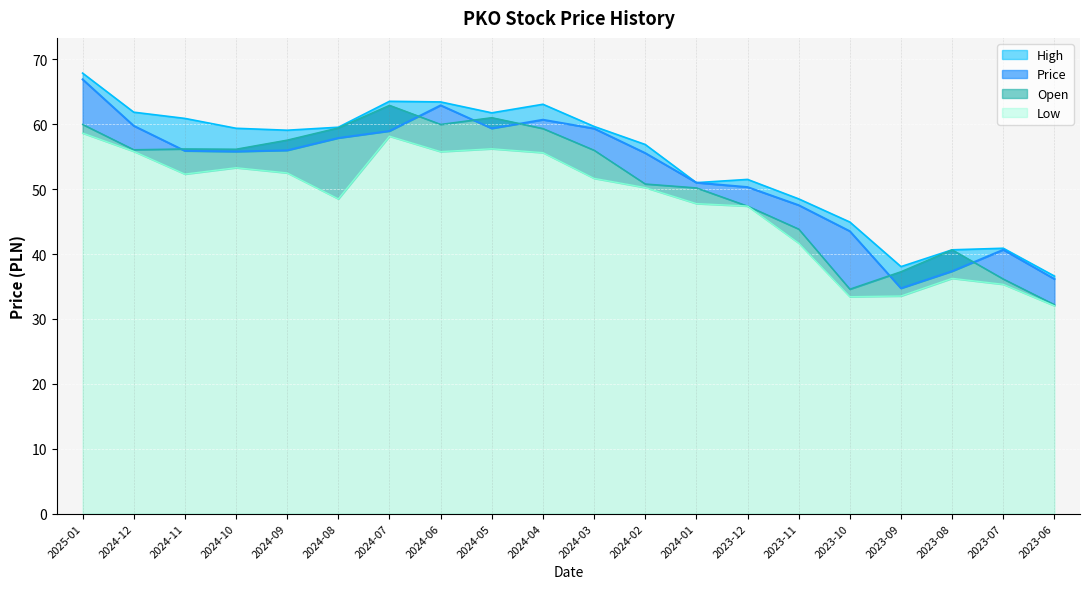

Count the number of data series in this chart.

4